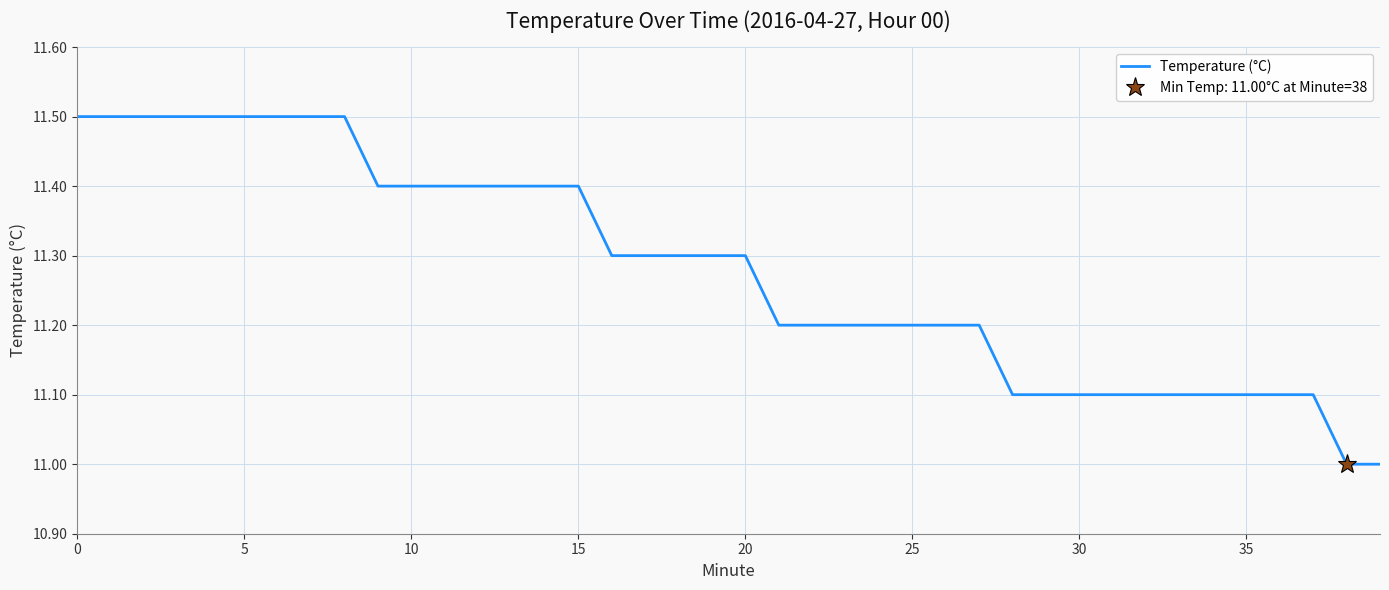

The value of Temperature (°C) at 15 is 11.4. True or false?

True